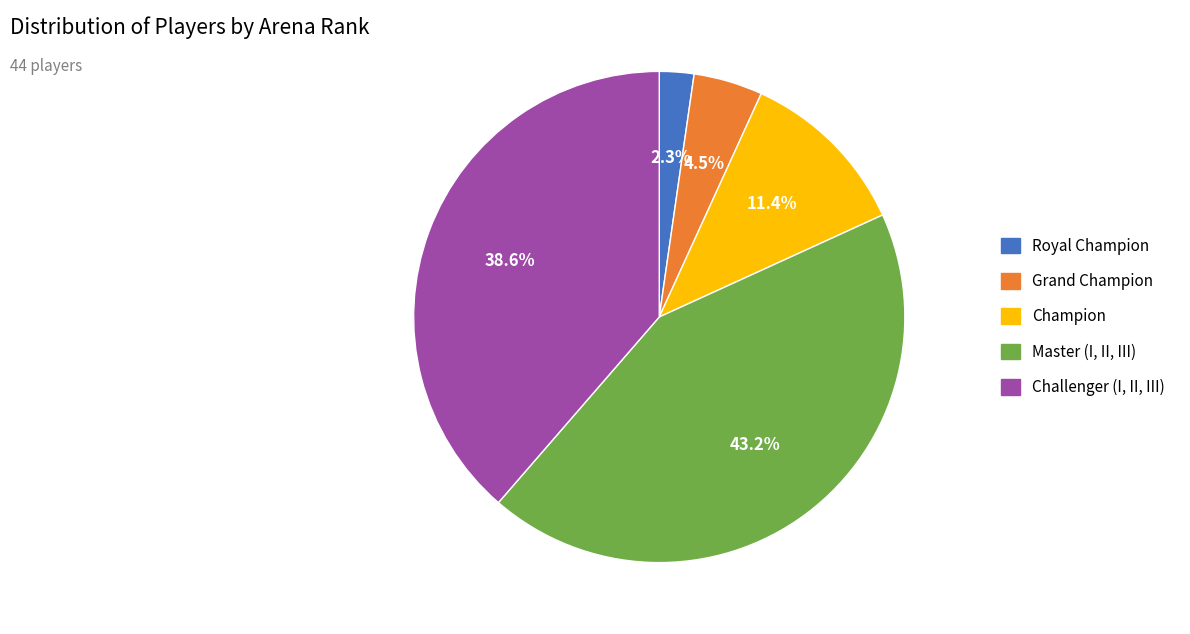

How many segments does this pie chart have?

5